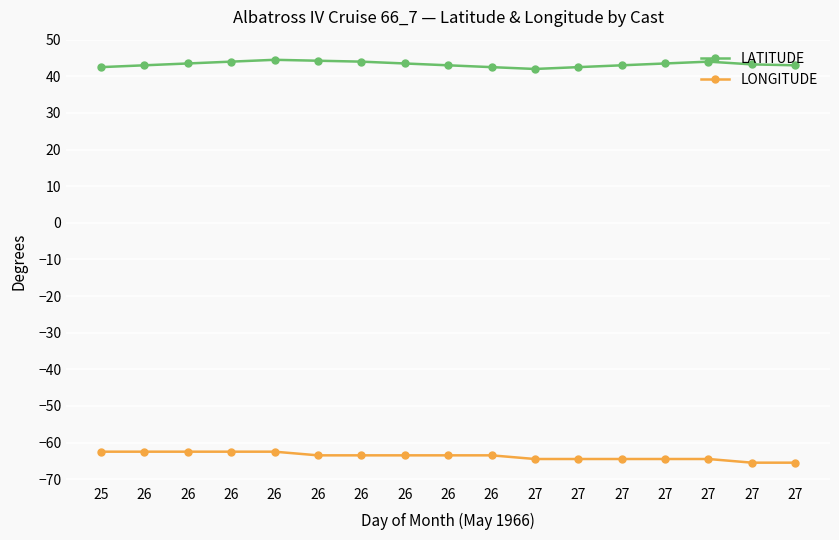

Which has a higher value, 26 or 27?

26